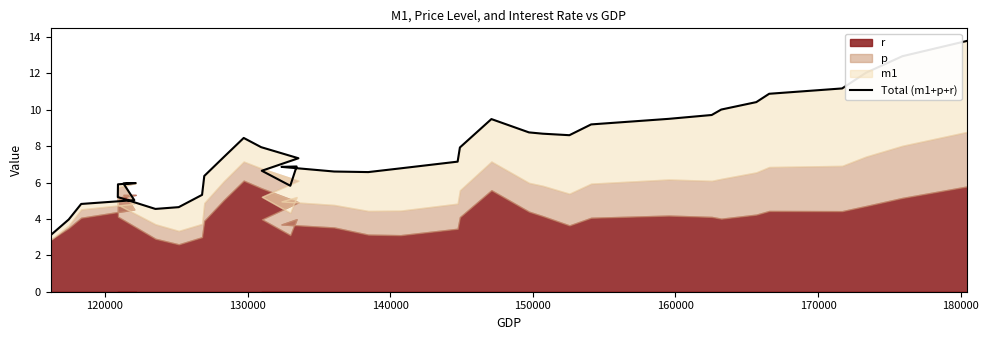

Is it true that the value at 30 is 13.5?

False